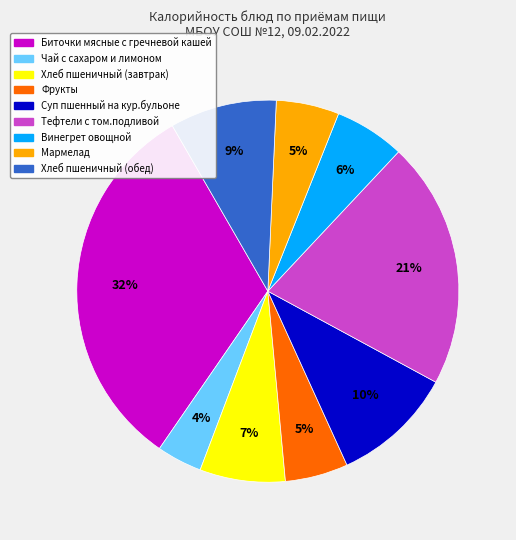

What is the smallest slice in the pie chart?

Чай с сахаром и лимоном